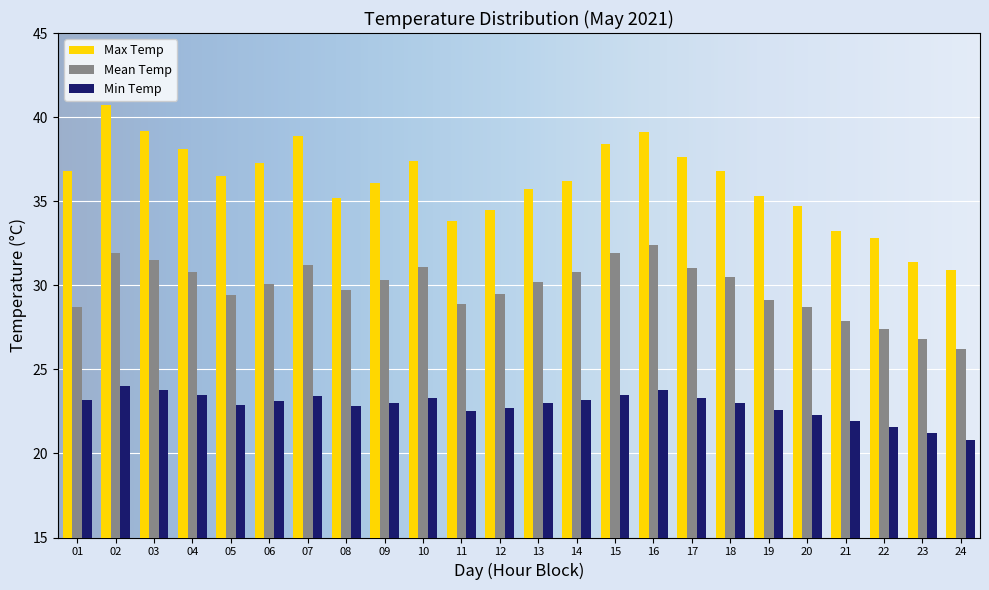

The value of Max Temp at 08 is 35.2. True or false?

True